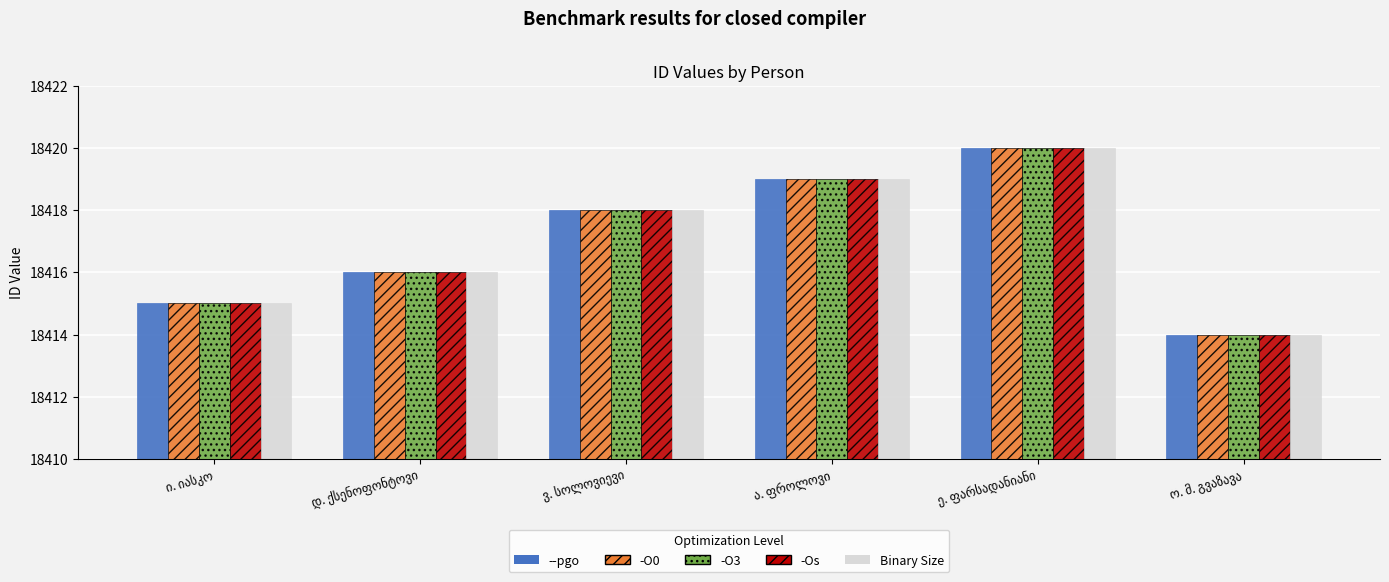

How many Binary Size values are between 18415 and 18419?

4